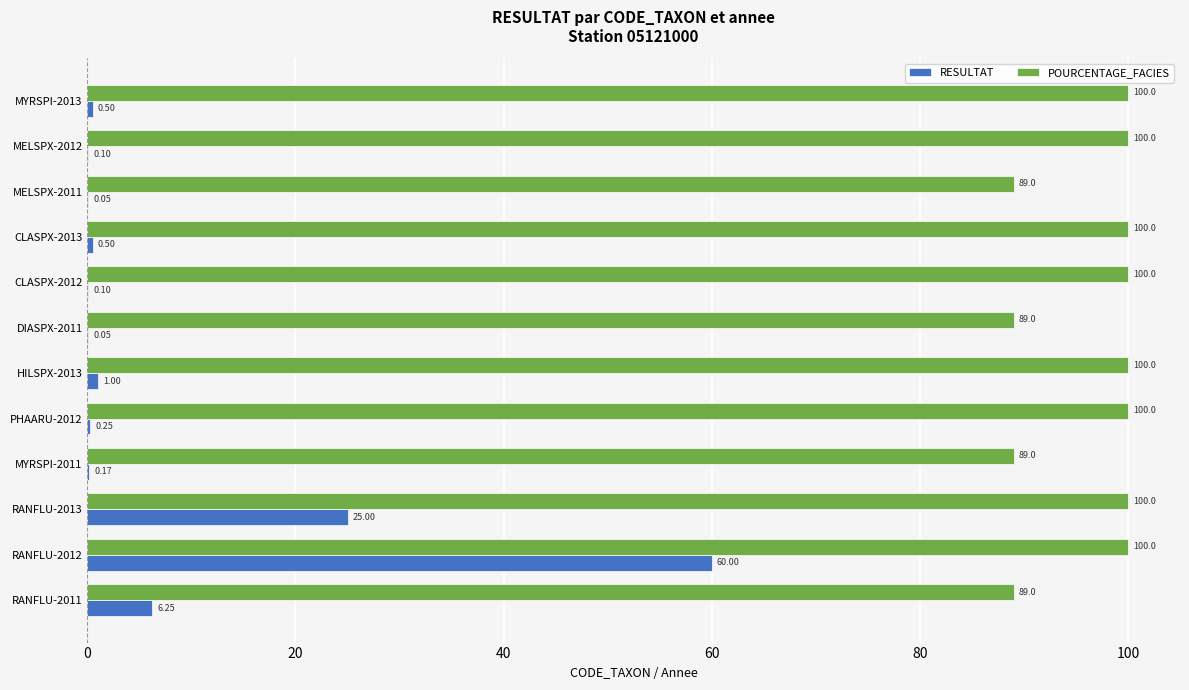

What is the total value across all series at RANFLU-2012?

160.0